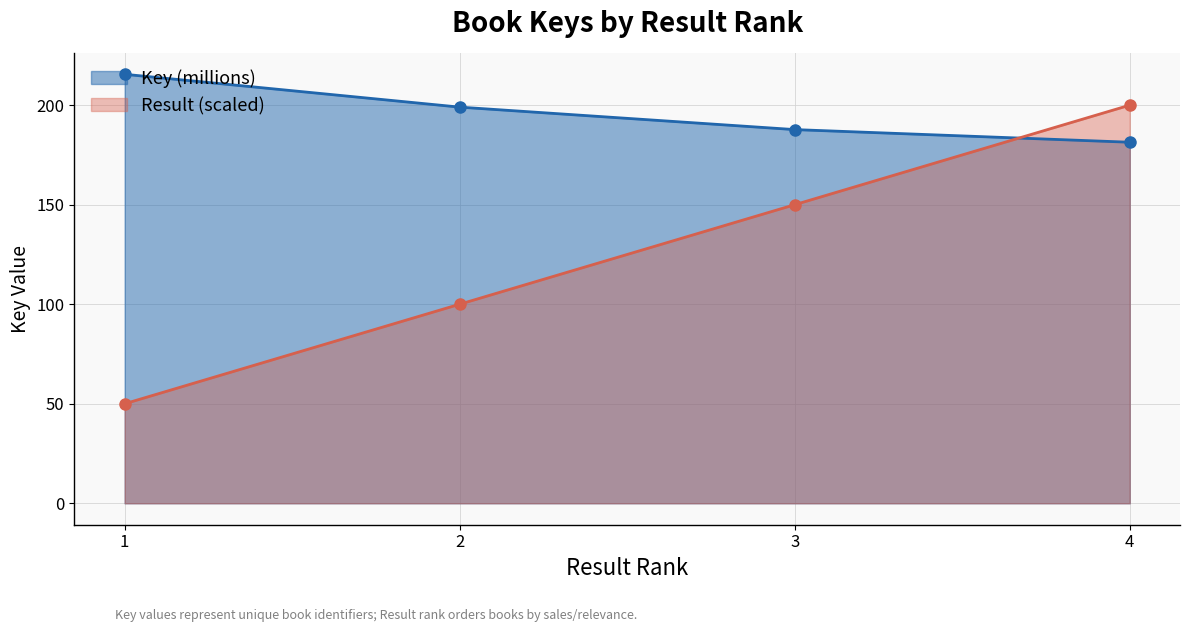

How many data points in Result are less than 150?

2